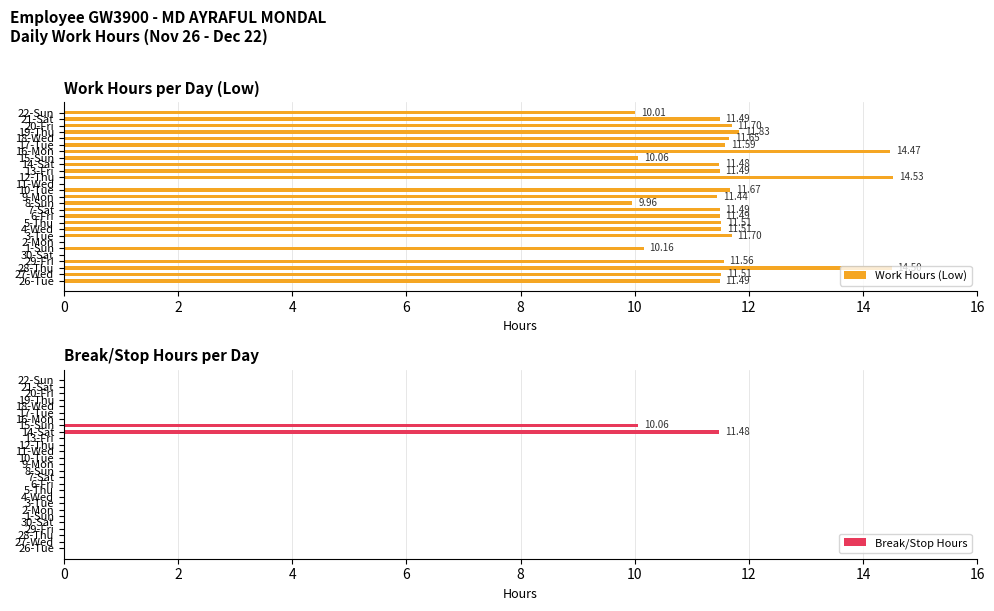

What is the greatest value displayed?

14.5